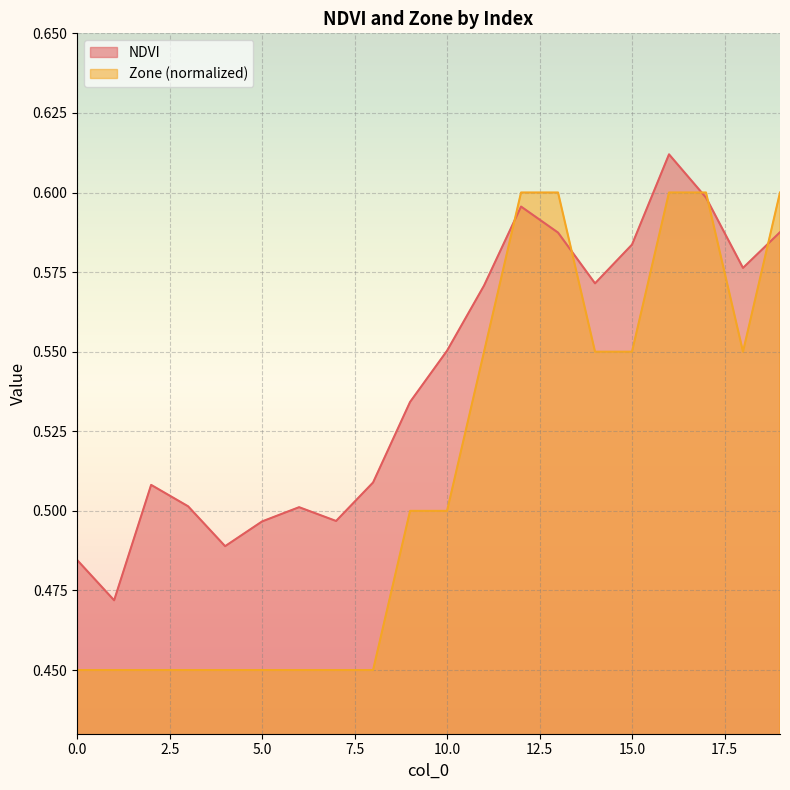

How many lines are shown in the chart?

2